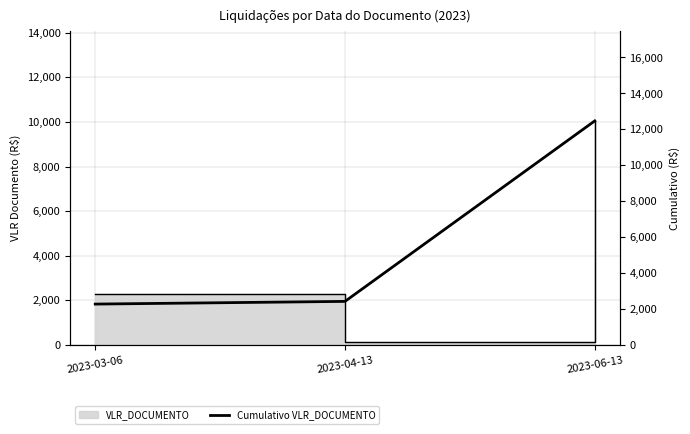

How many lines are shown in the chart?

1